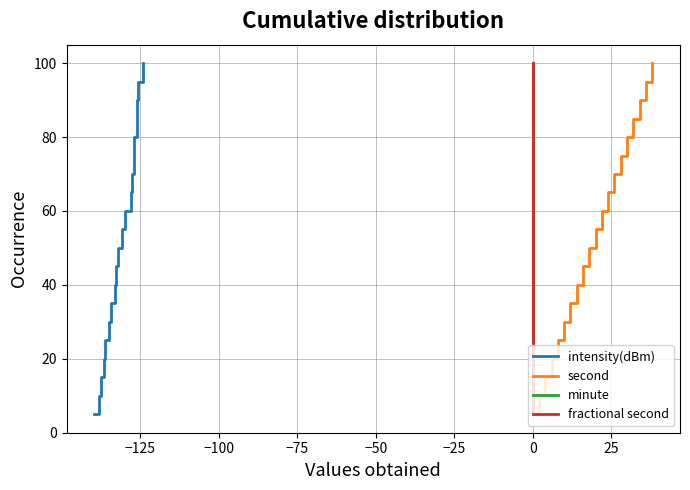

What is the maximum value for intensity(dBm)?

100.0